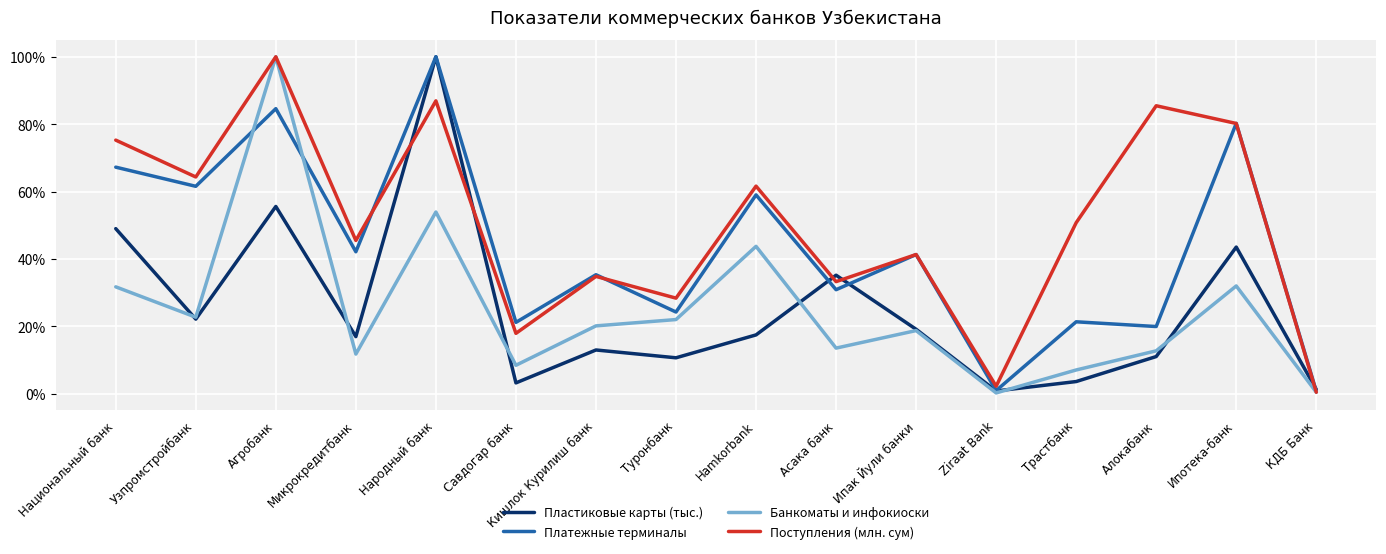

How many values in the Платежные терминалы series exceed 41?

8